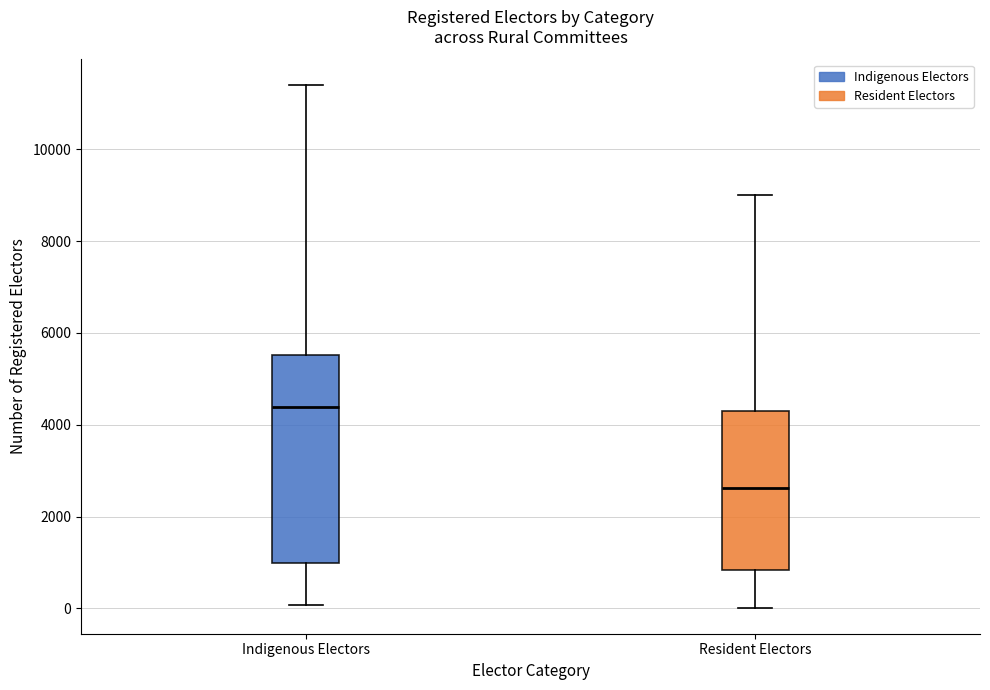

Reading left to right, read every box against the y-axis: the position of its median line, the range the box covers, and the ends of its whiskers. The values are not printed on the chart, so give them approximately, as read against the axis.

Indigenous Electors: median 4400, box 1000 to 5600, whiskers 0 to 11400
Resident Electors: median 2600, box 800 to 4200, whiskers 0 to 9000